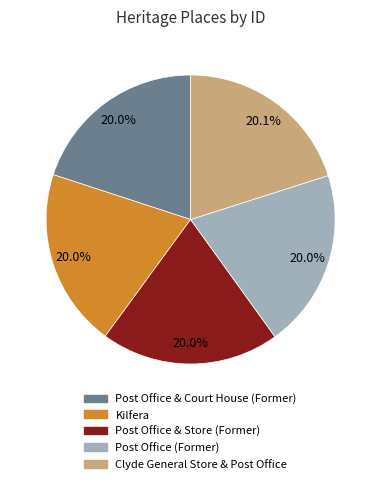

Is there a majority slice in this chart?

No